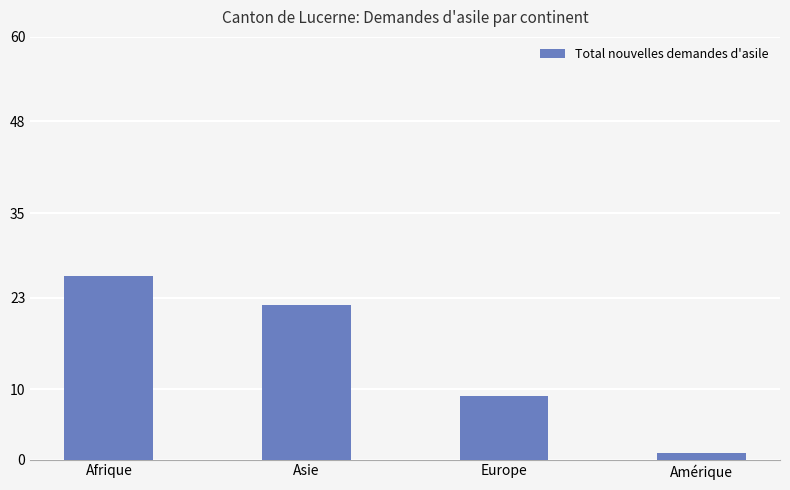

Where does the data first go above 22?

Afrique